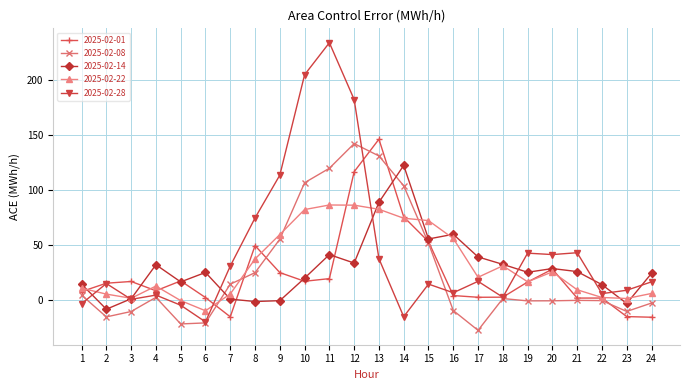

How many categories are shown in the chart?

24